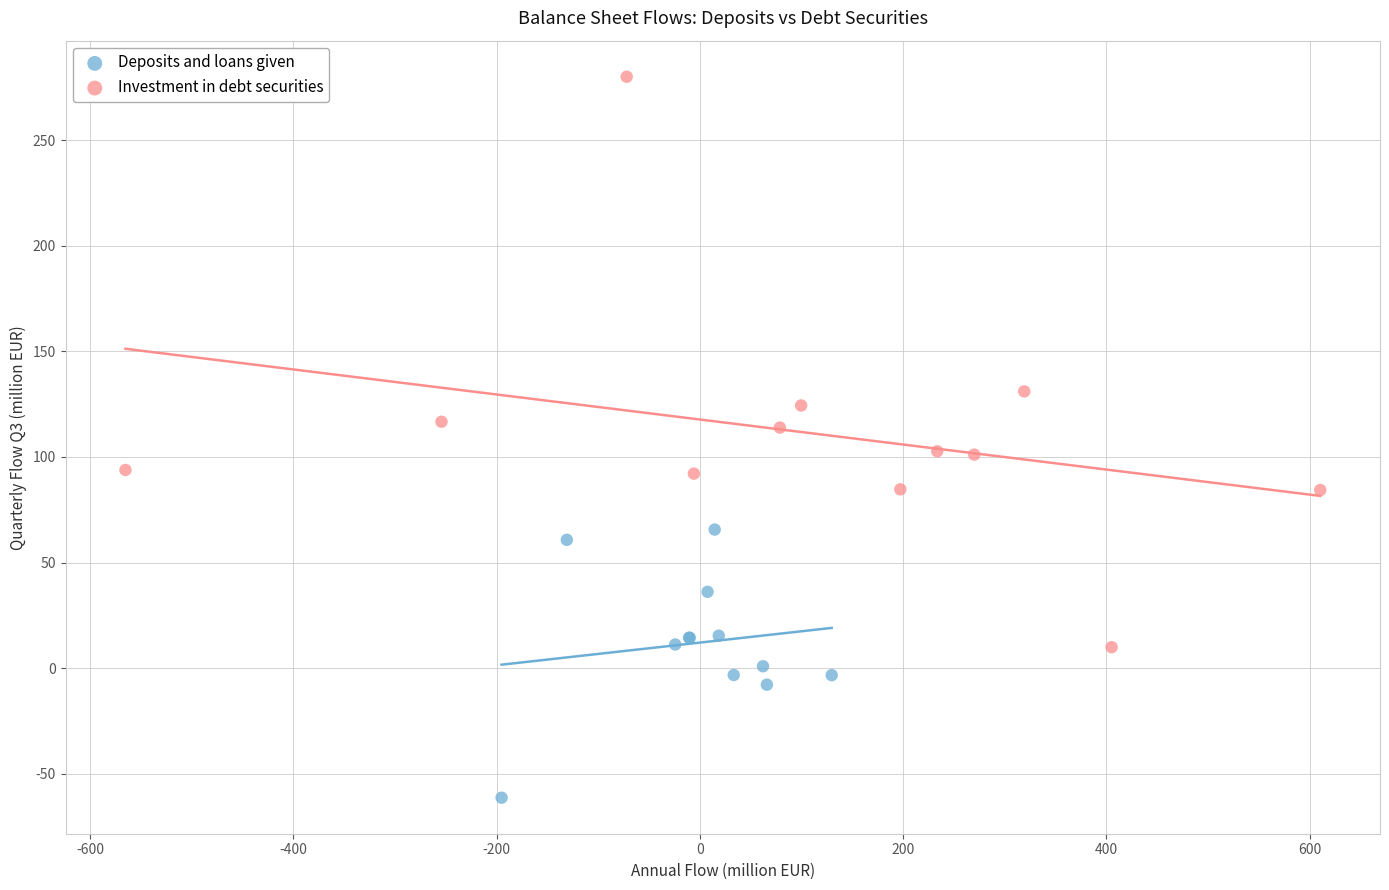

Which series reaches the maximum Y coordinate?

Investment in debt securities